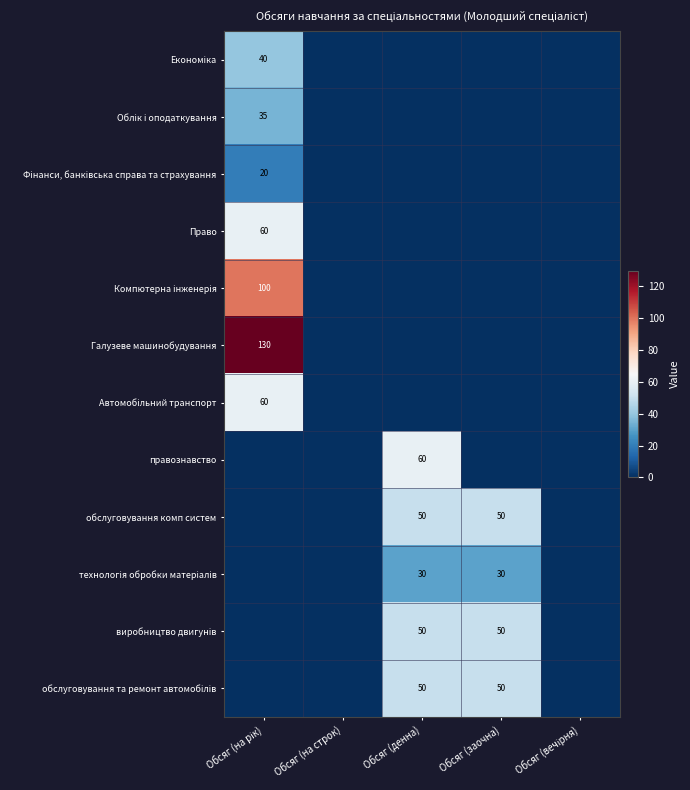

What is the difference between the maximum and second lowest values in the Автомобільний транспорт series?

60